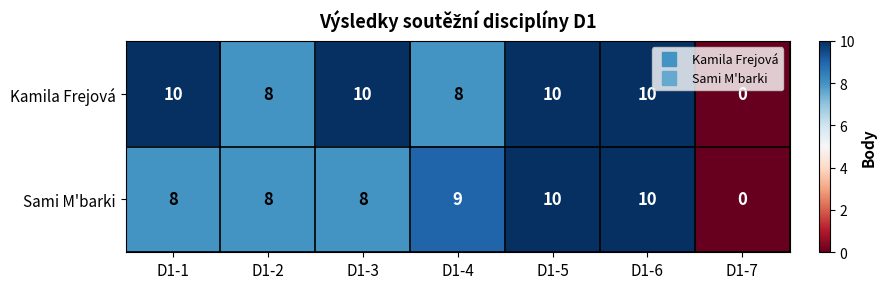

At how many categories does at least one series exceed 5?

6